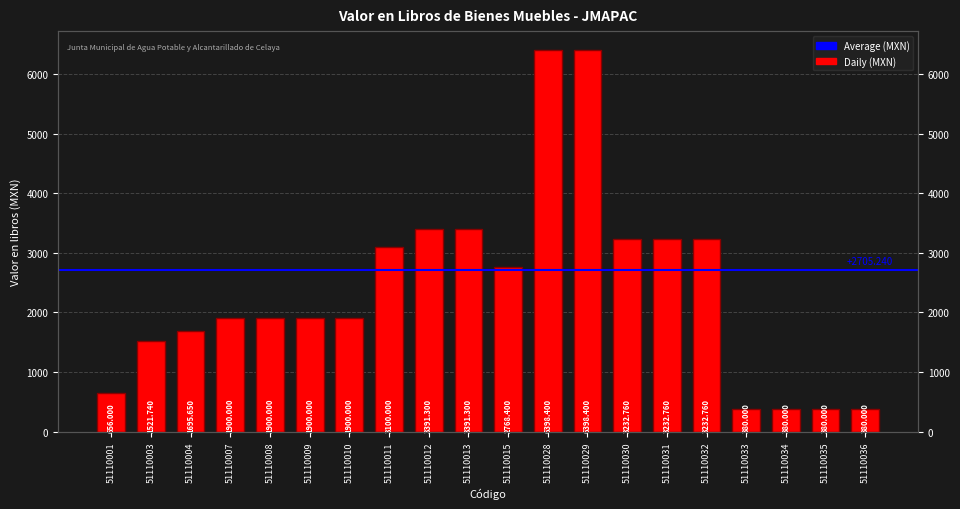

What is the difference between the values at 51110028 and 51110034?

6018.4